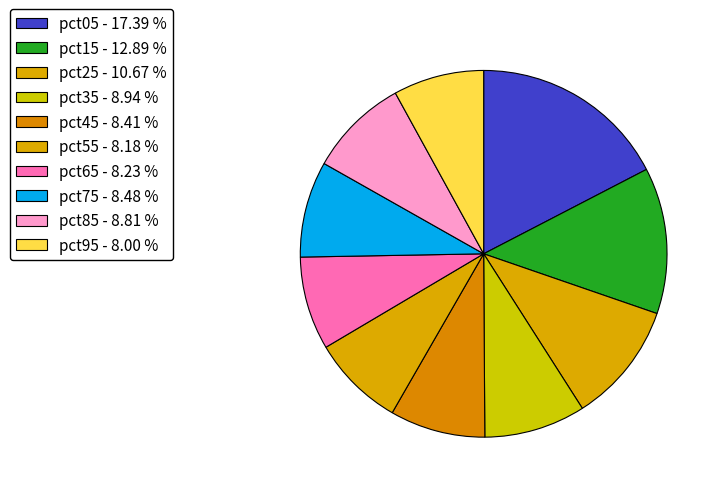

What percentage is the pct55 slice, to the nearest percent?

8%